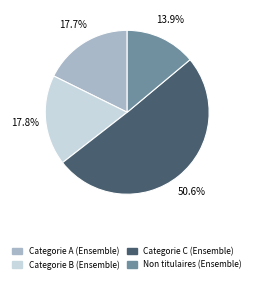

How many segments does this pie chart have?

4